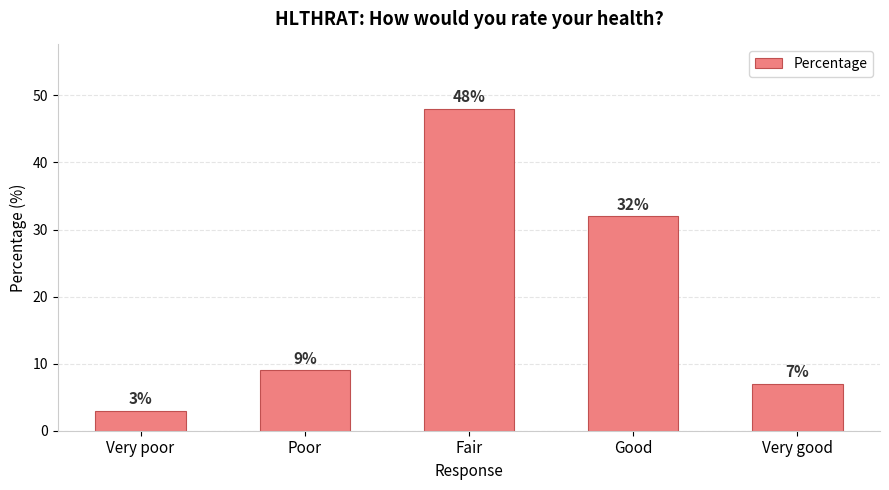

Reading left to right, transcribe all the data shown in this chart.

Very poor=3	Poor=9	Fair=48	Good=32	Very good=7